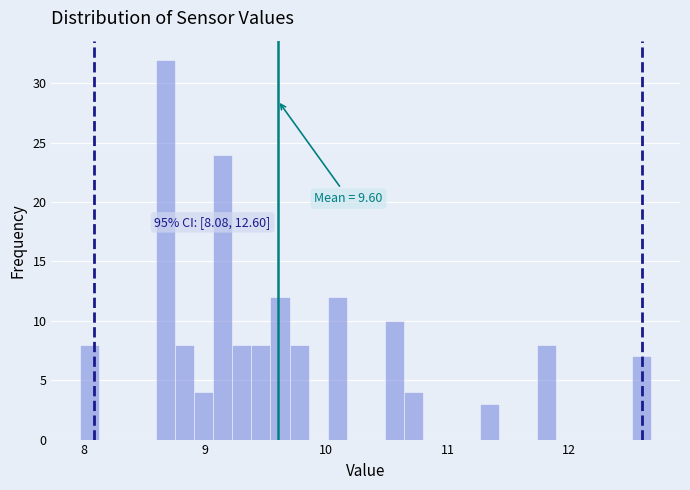

Around what value on the x-axis is the tallest bar? Give the approximate position of its centre, as read against the axis.

8.7